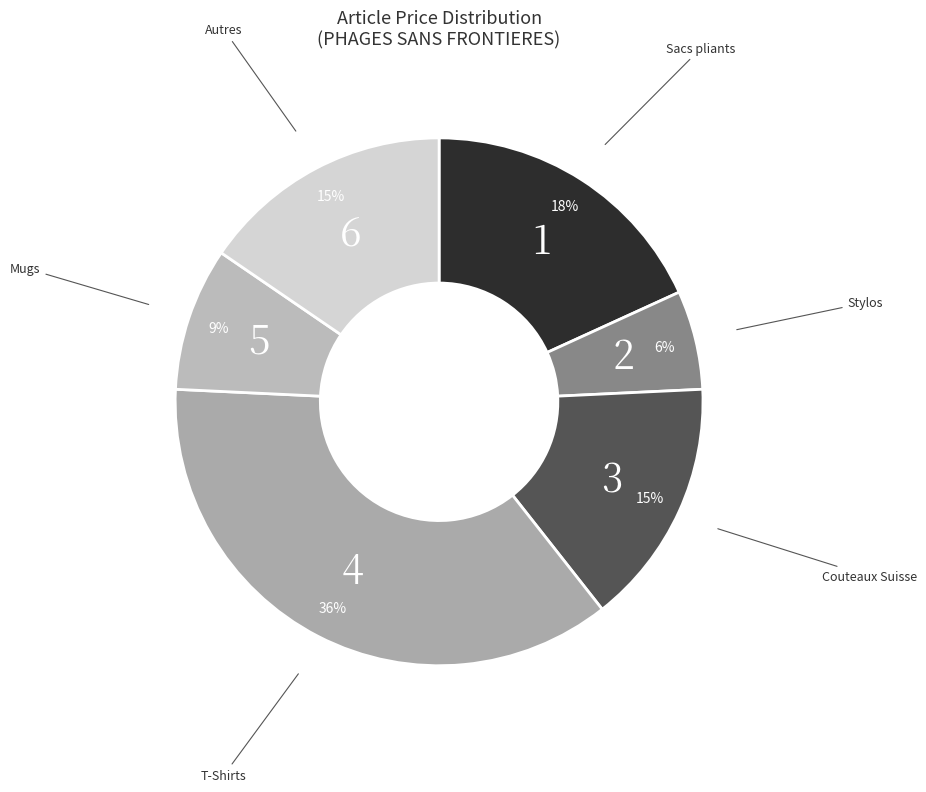

How many slices are in this pie chart?

6